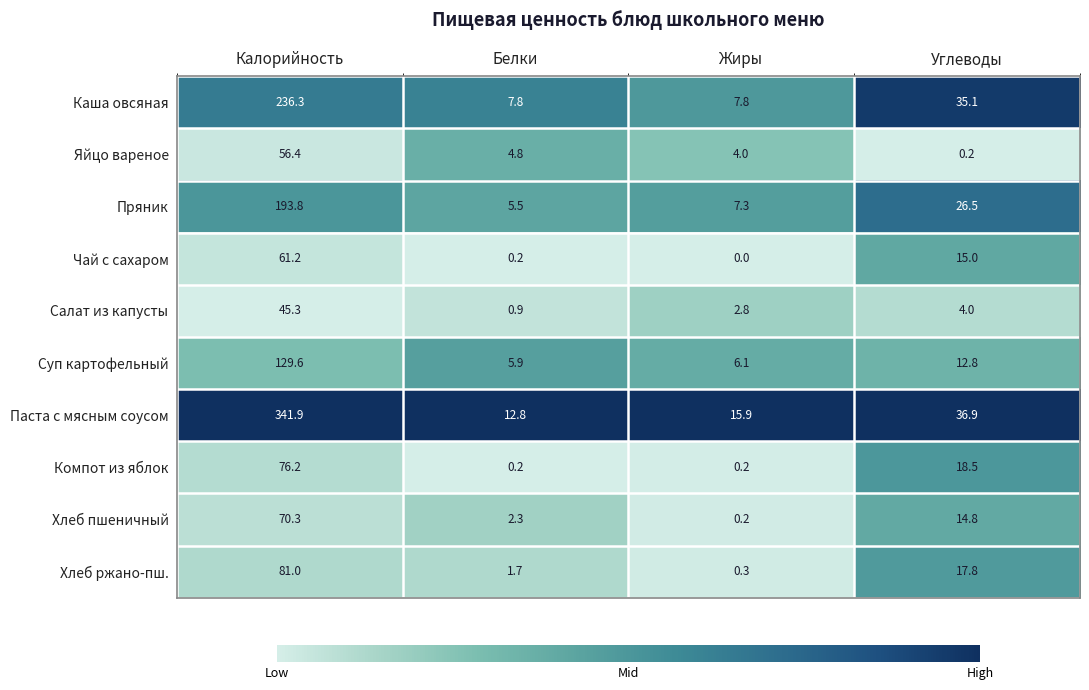

Between Калорийность and Белки, which series saw the biggest shift?

Паста с мясным соусом